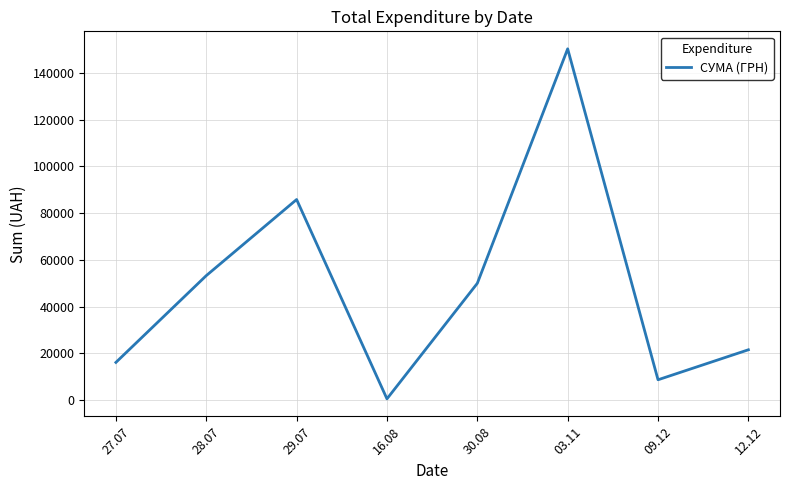

What is the average value?

48302.5